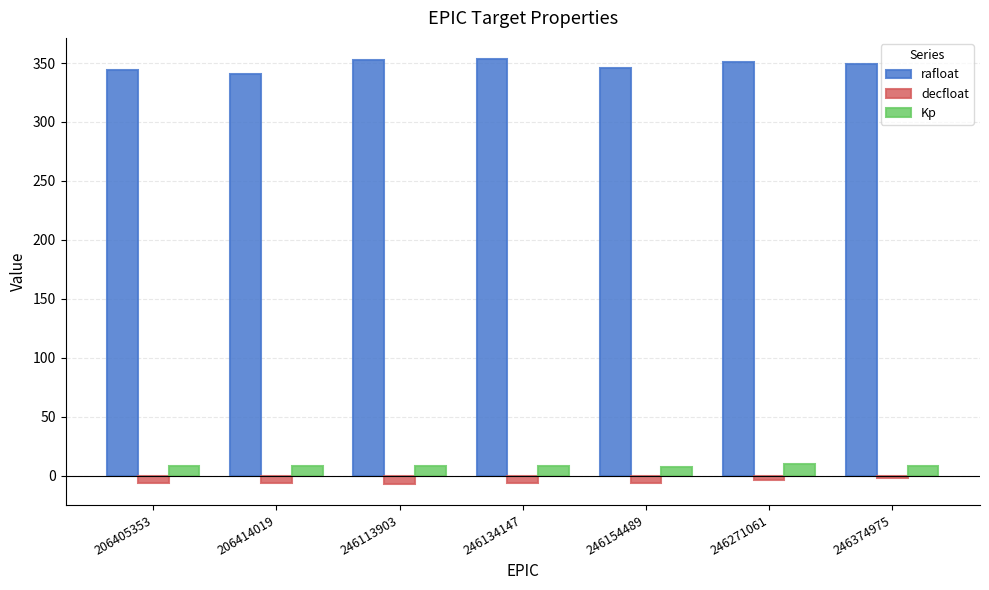

What is the sum of all Kp values?

58.3